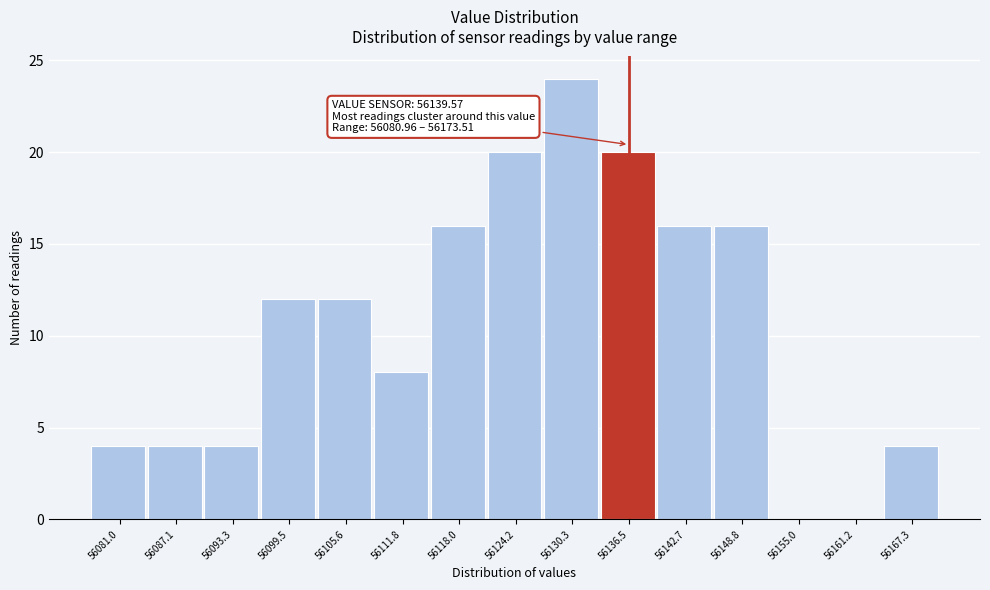

Reading left to right, extract all data points from this chart.

56081.0=4	56087.1=4	56093.3=4	56099.5=12	56105.6=12	56111.8=8	56118.0=16	56124.2=20	56130.3=24	56136.5=20	56142.7=16	56148.8=16	56155.0=0	56161.2=0	56167.3=4